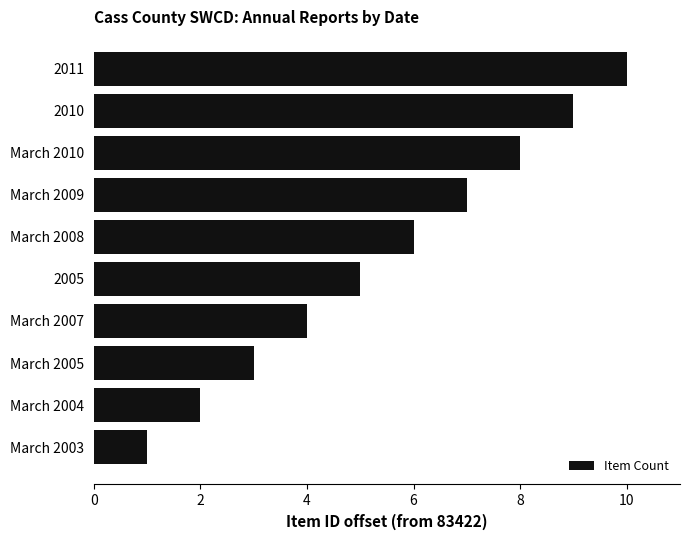

How many values are between 3 and 8?

6